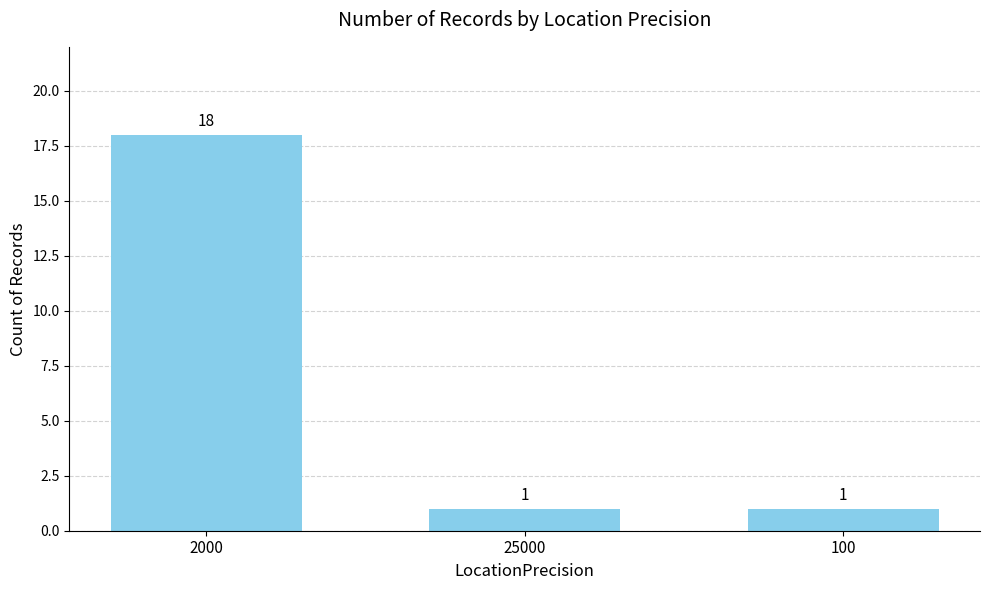

What is the greatest value displayed?

18